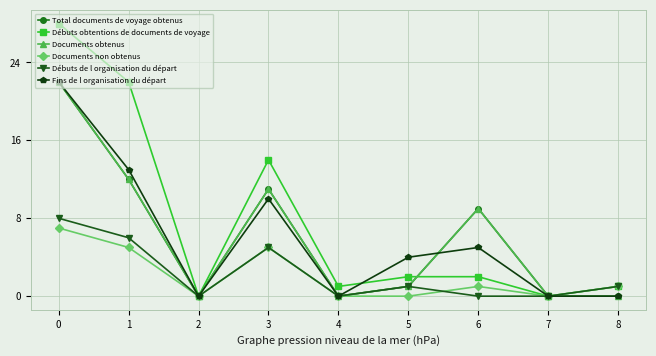

Is this an area chart (filled region under the line)?

No